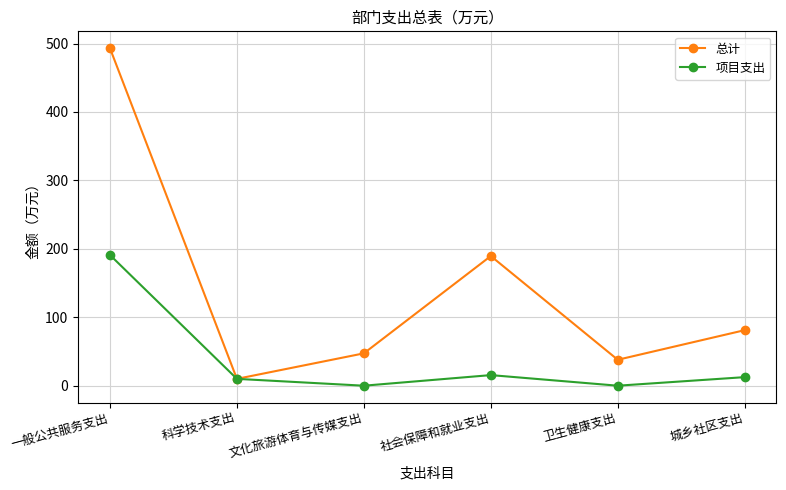

Reading left to right, what are all the values shown in this chart?

总计: 493.2	10.0	47.3	189.5	37.9	81.2
项目支出: 191.1	10.0	0.0	15.5	0.0	12.5